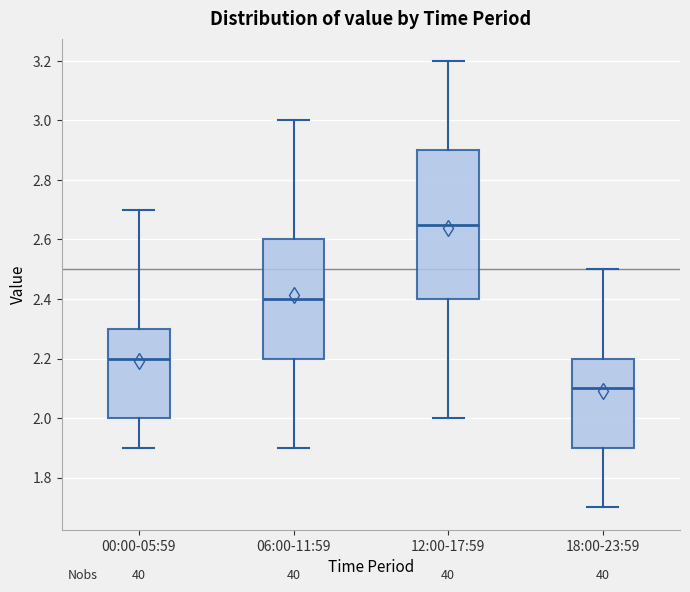

Reading left to right, read every box against the y-axis: the position of its median line, the range the box covers, and the ends of its whiskers. The values are not printed on the chart, so give them approximately, as read against the axis.

00:00-05:59: median 2.20, box 2.00 to 2.30, whiskers 1.90 to 2.70
06:00-11:59: median 2.40, box 2.20 to 2.60, whiskers 1.90 to 3.00
12:00-17:59: median 2.66, box 2.40 to 2.90, whiskers 2.00 to 3.20
18:00-23:59: median 2.10, box 1.90 to 2.20, whiskers 1.70 to 2.50